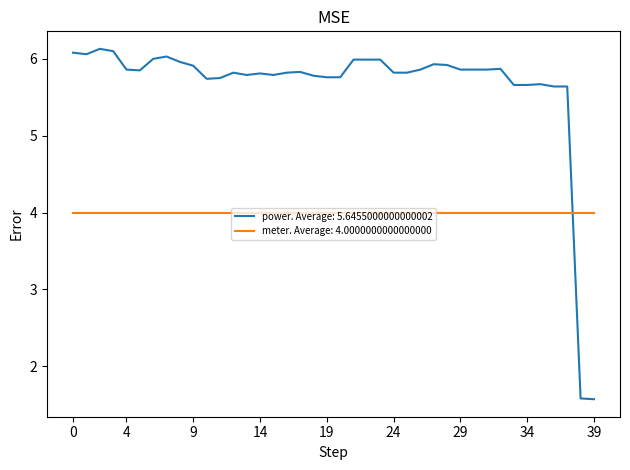

What is the smallest value displayed?

1.6